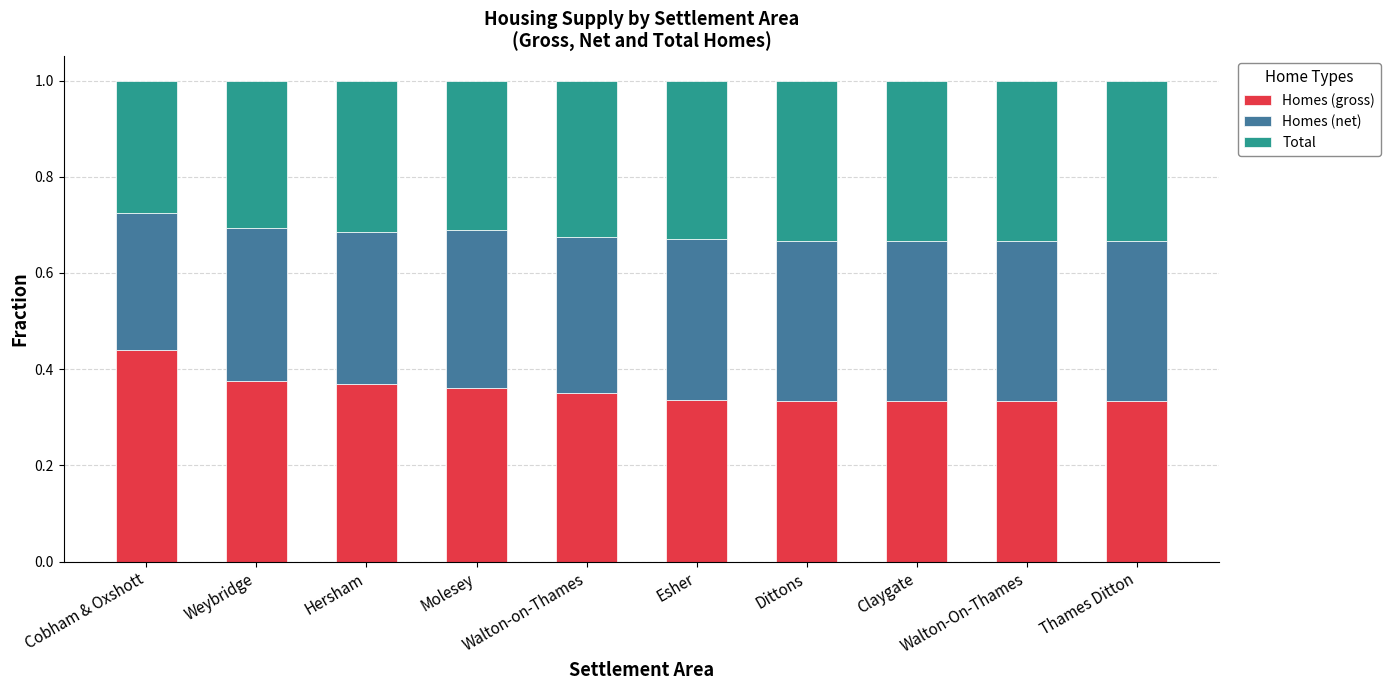

What is the sum of the Homes (gross) values at Walton-on-Thames and Cobham & Oxshott?

0.8